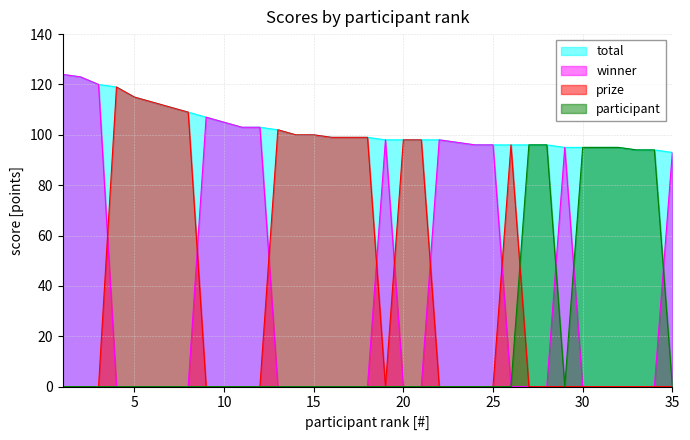

List the series in order of their peak value, lowest first.

participant, prize, total, winner